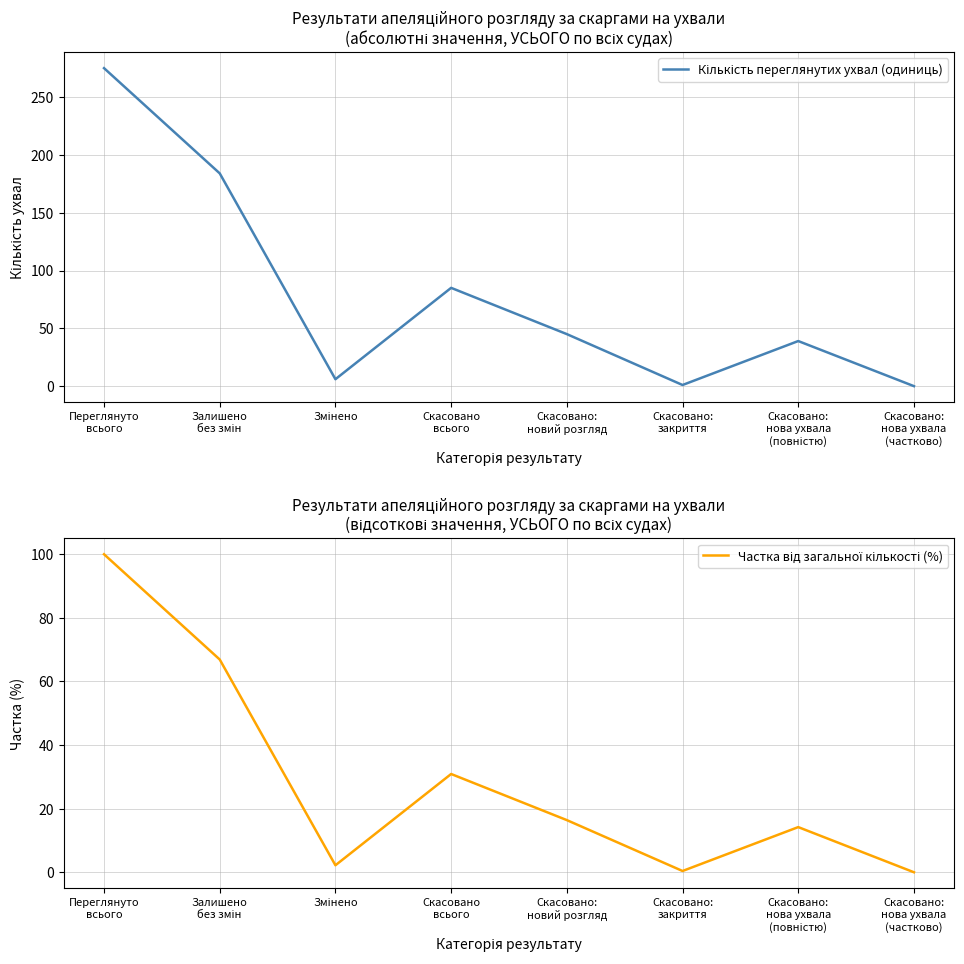

What are all the series names shown in the legend?

Кількість переглянутих ухвал (одиниць), Частка від загальної кількості (%)